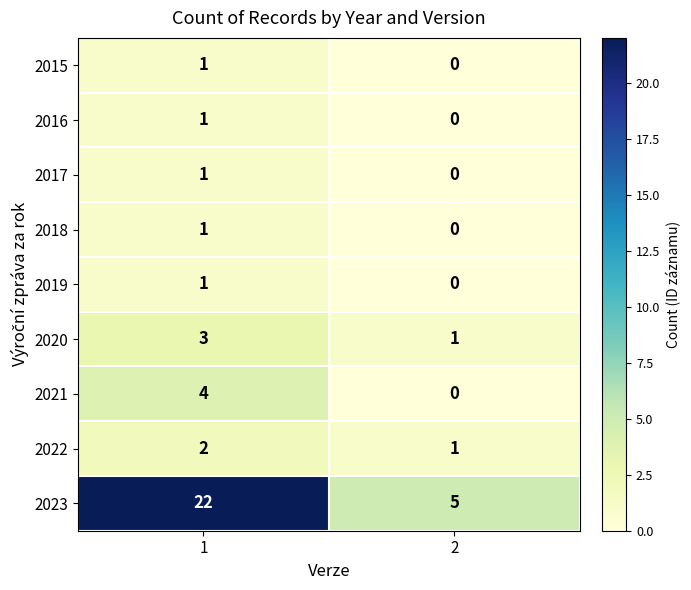

The 2020 series shows 3 at 1. True or false?

True